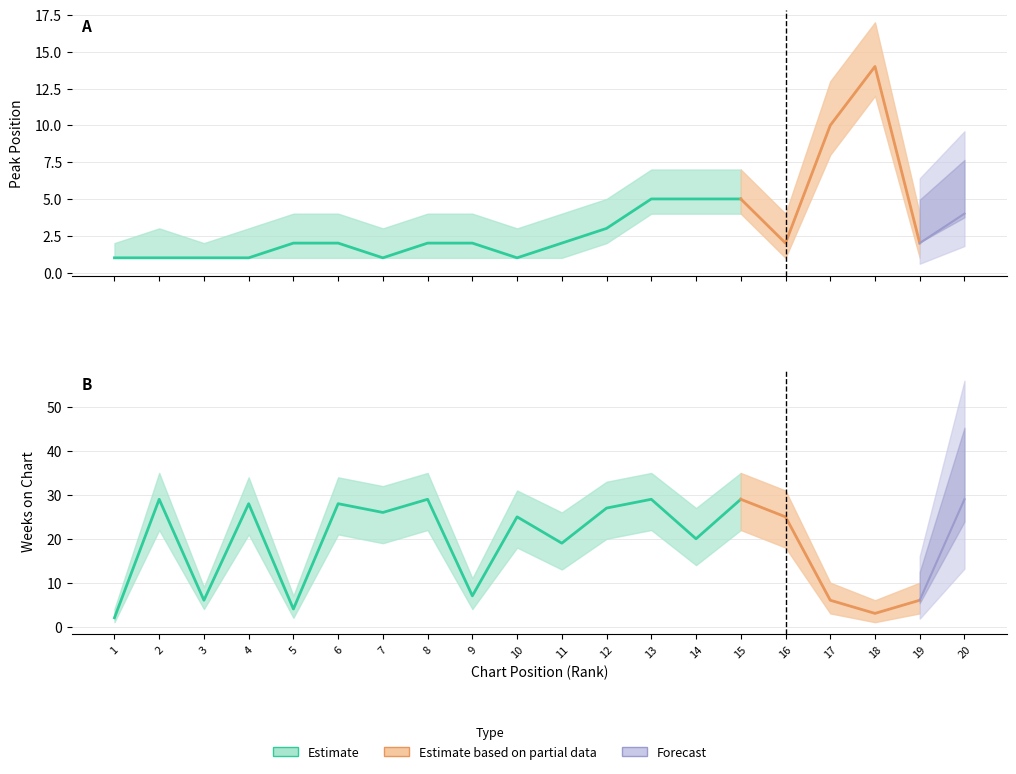

How many times do Weeks on Chart and Peak Position cross each other?

2